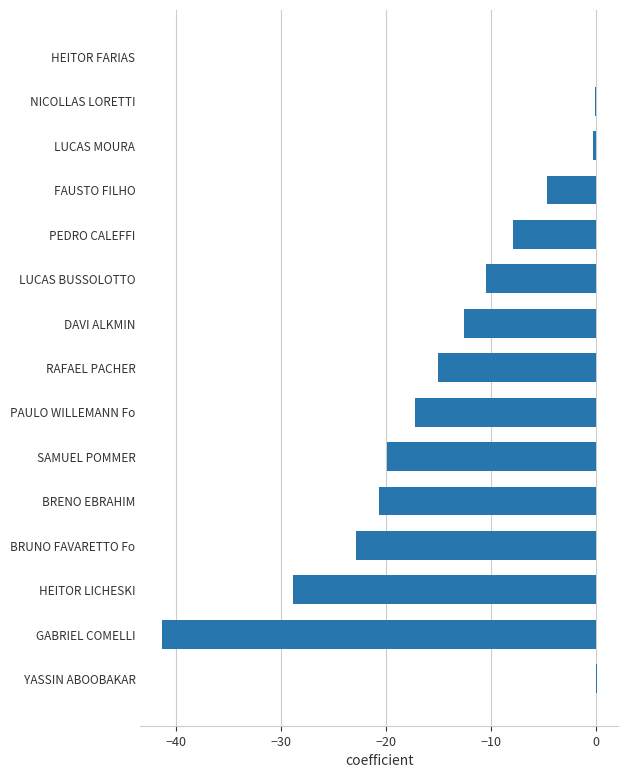

Read the value at LUCAS BUSSOLOTTO.

-10.5